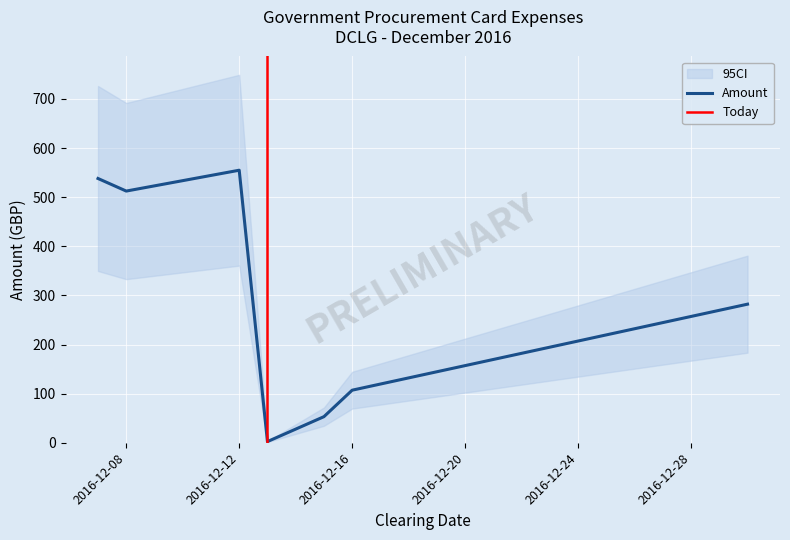

Which category has the highest value in the Amount series?

2016-12-12